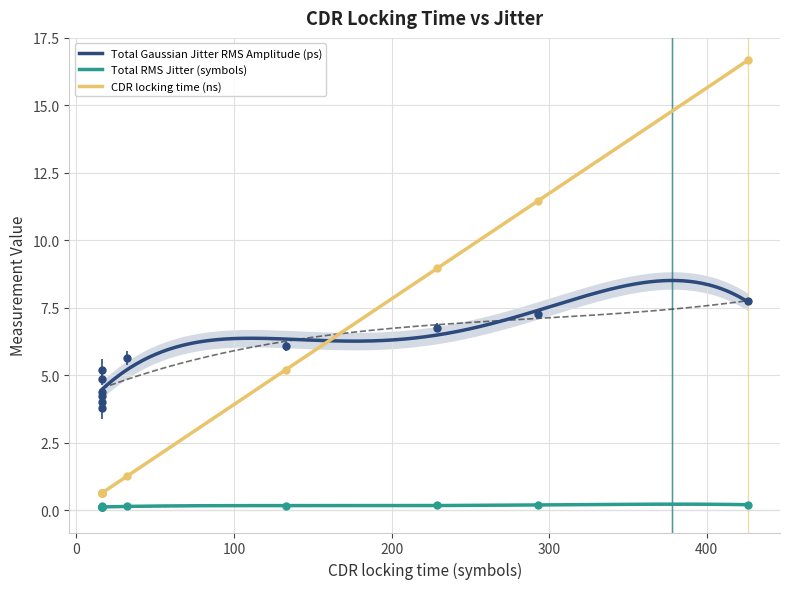

At which label does CDR locking time (ns) reach its peak?

426